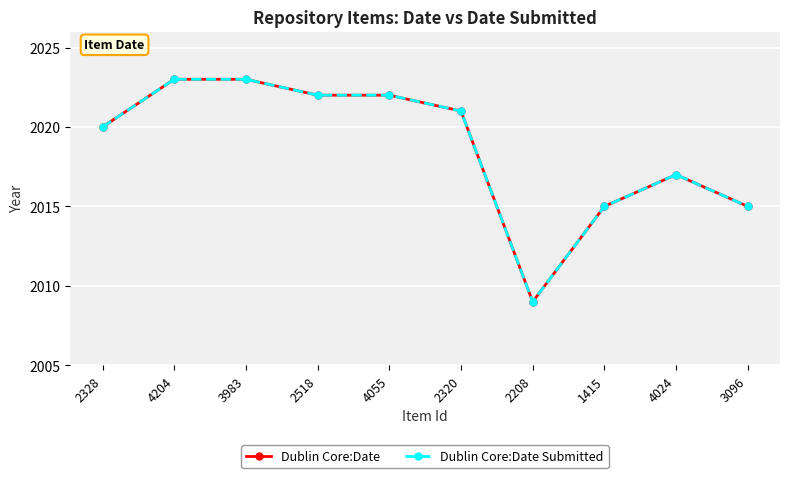

The value of Dublin Core:Date at 4024 is 2017. True or false?

True